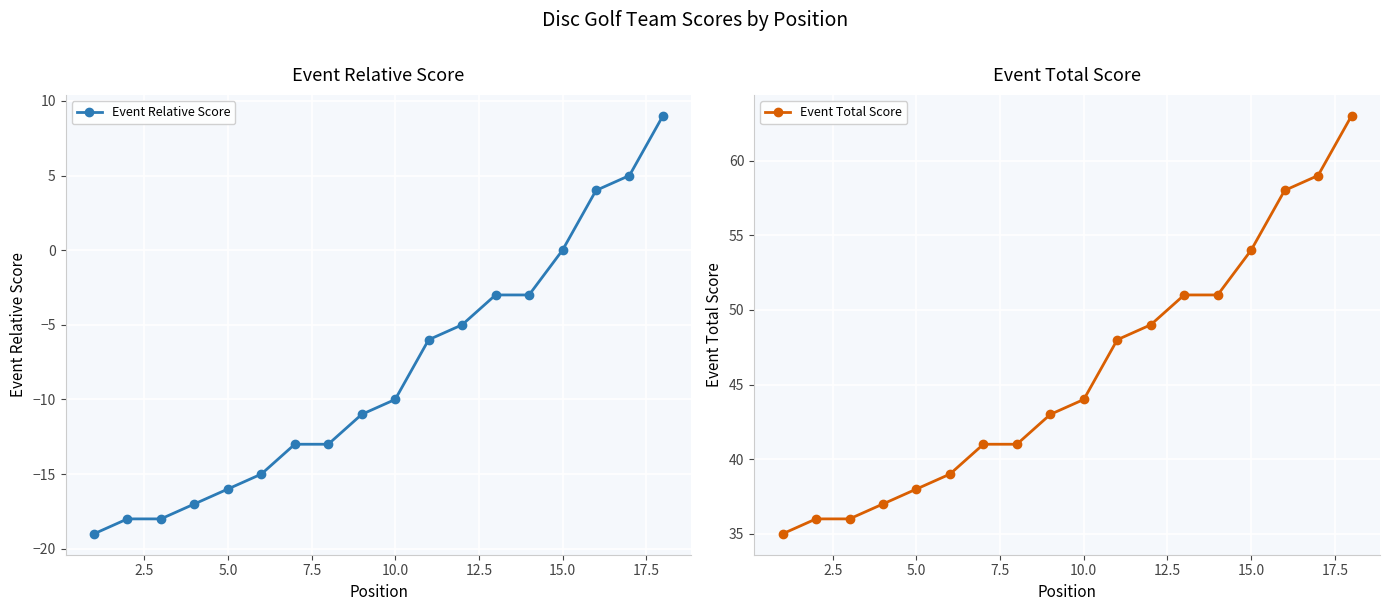

At how many categories does at least one series exceed 25?

18